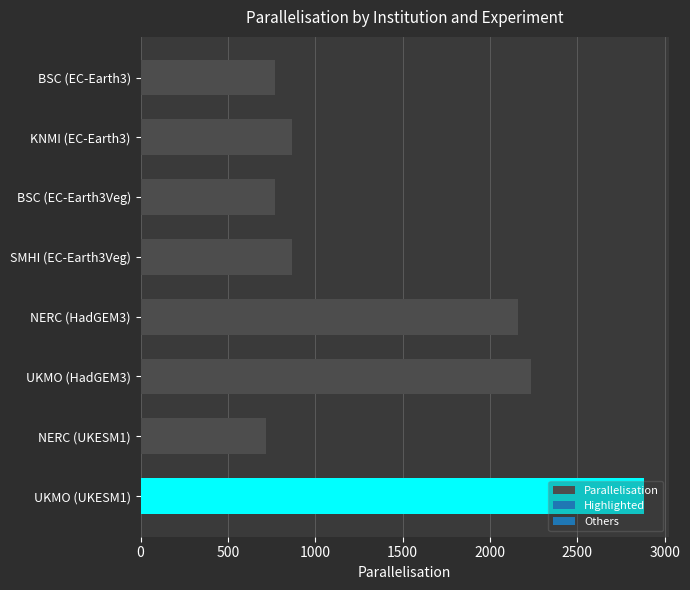

What is the label of the 8th bar from the bottom?

BSC (EC-Earth3)